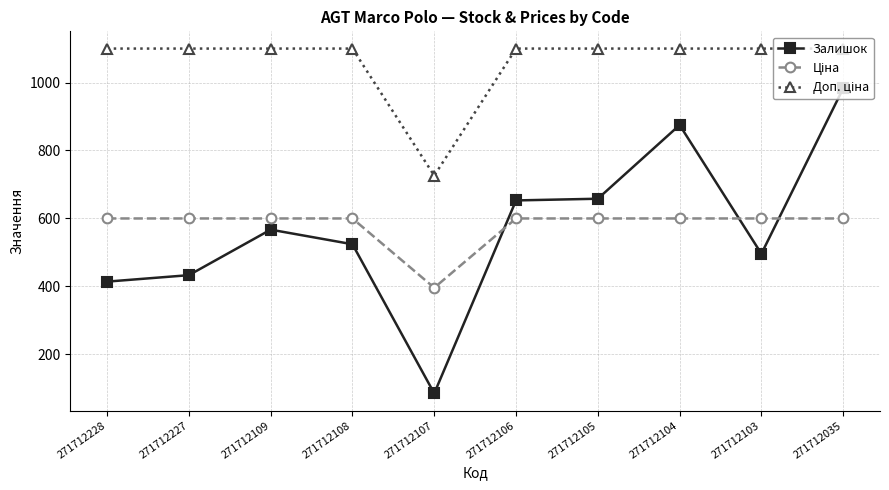

What is the total value across all series at 271712106?

2352.9